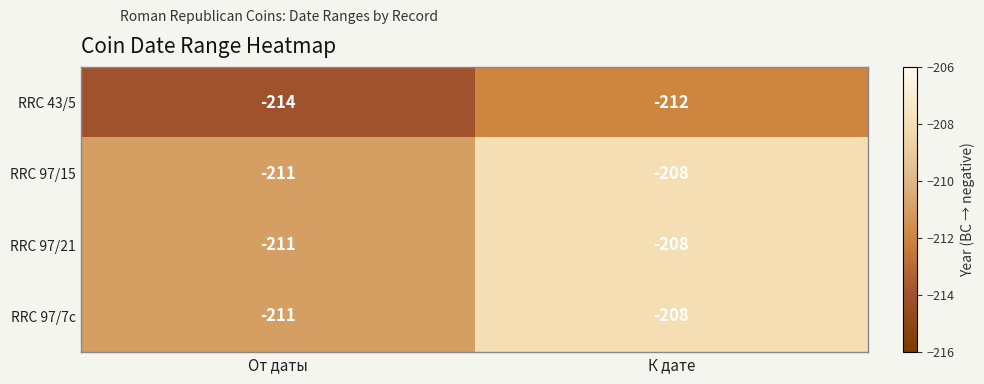

What is the average value of the RRC 43/5 series?

-213